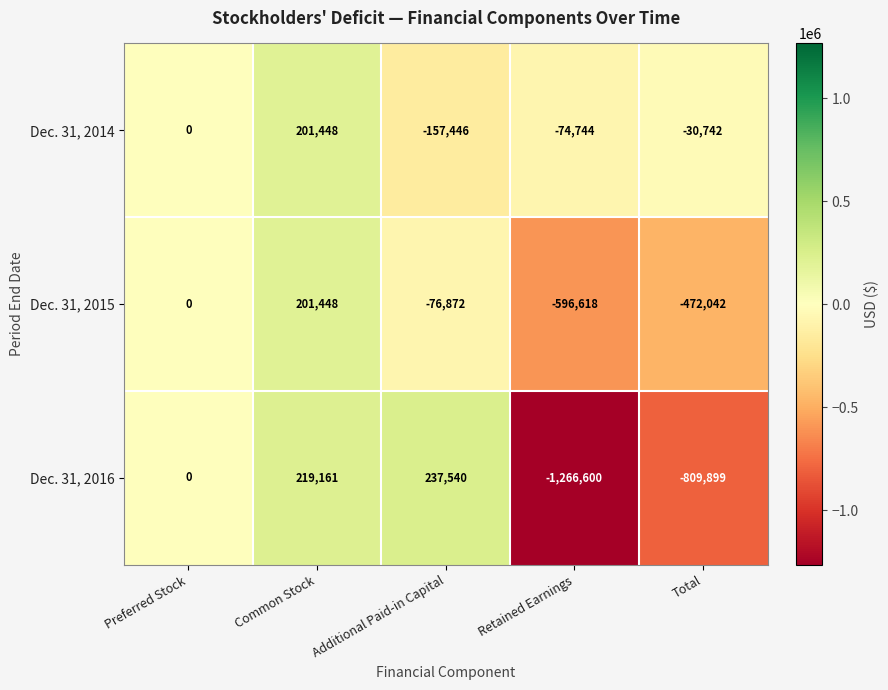

Reading right to left, list all the values displayed in this chart.

Dec. 31, 2014: Total=-30742	Retained Earnings=-74744	Additional Paid-in Capital=-157446	Common Stock=201448	Preferred Stock=0
Dec. 31, 2015: Total=-472042	Retained Earnings=-596618	Additional Paid-in Capital=-76872	Common Stock=201448	Preferred Stock=0
Dec. 31, 2016: Total=-809899	Retained Earnings=-1266600	Additional Paid-in Capital=237540	Common Stock=219161	Preferred Stock=0